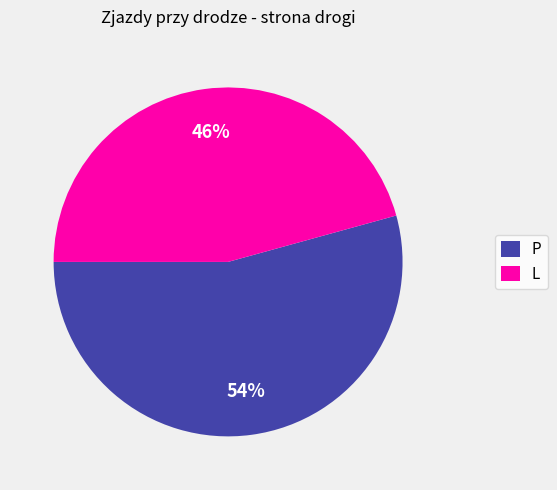

Between L and P, which is larger?

P